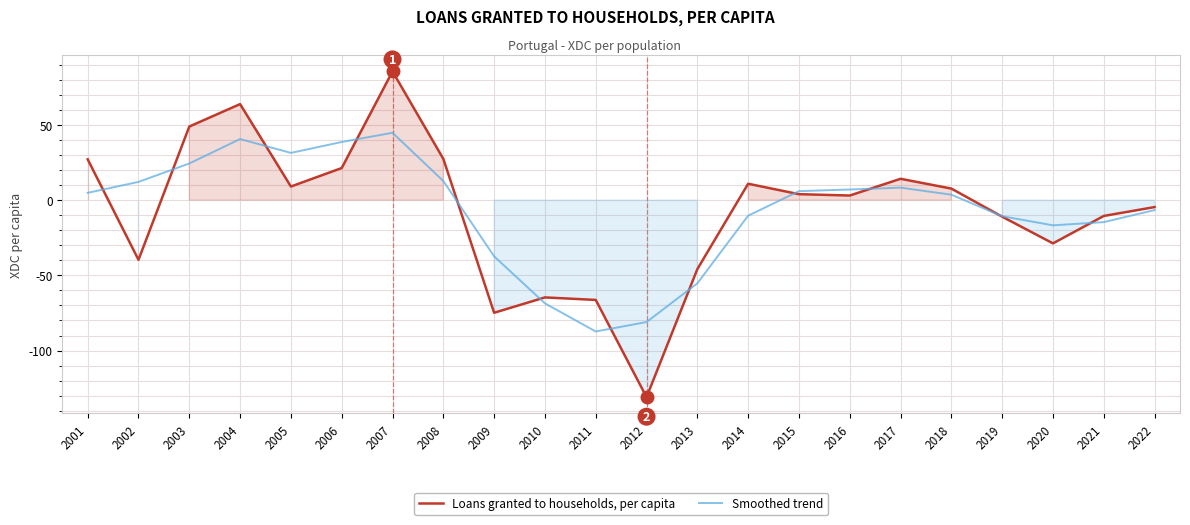

How many lines are shown in the chart?

2